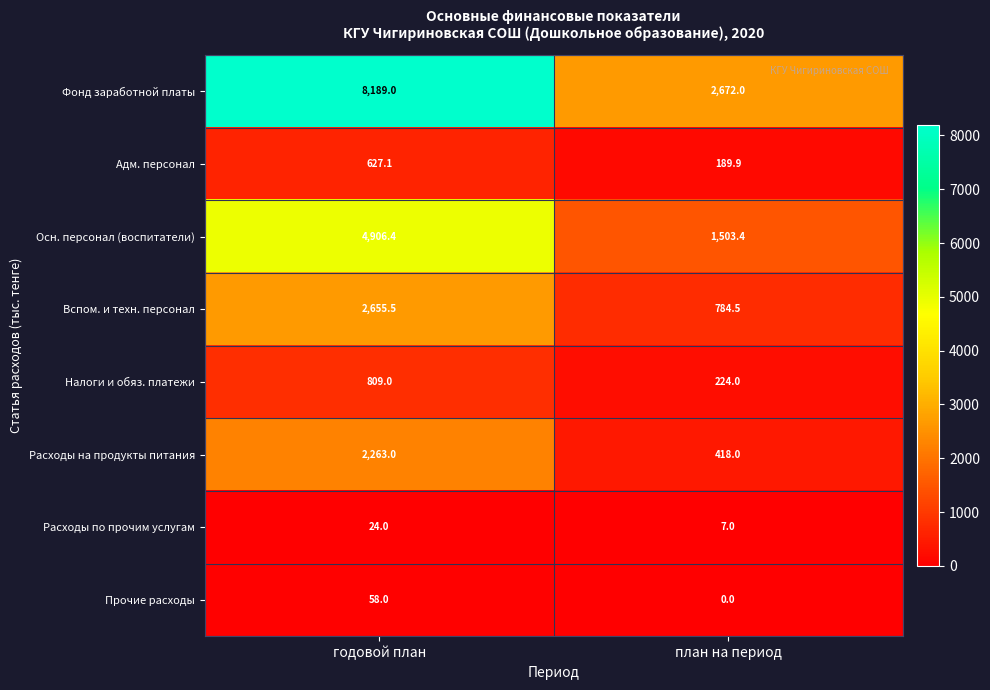

What is the sum of the Налоги и обяз. платежи values at план на период and годовой план?

1033.0